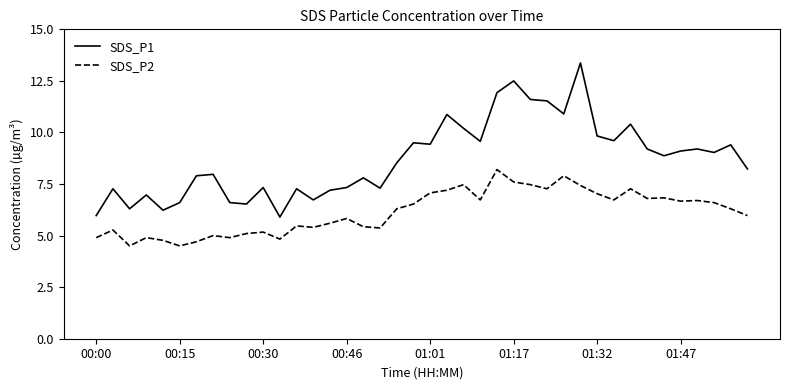

True or false: SDS_P2 and SDS_P1 intersect in this chart.

False